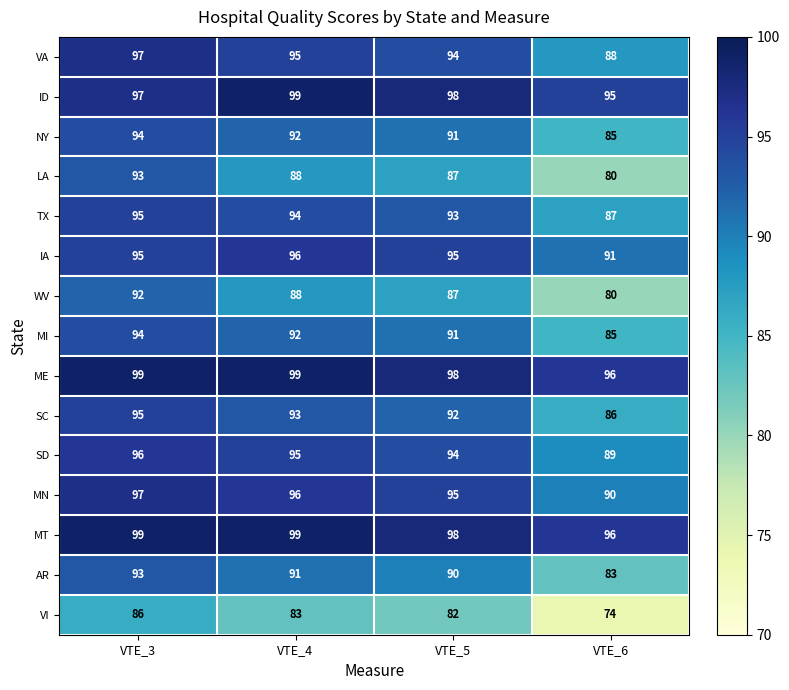

What is the highest value of the TX series?

95